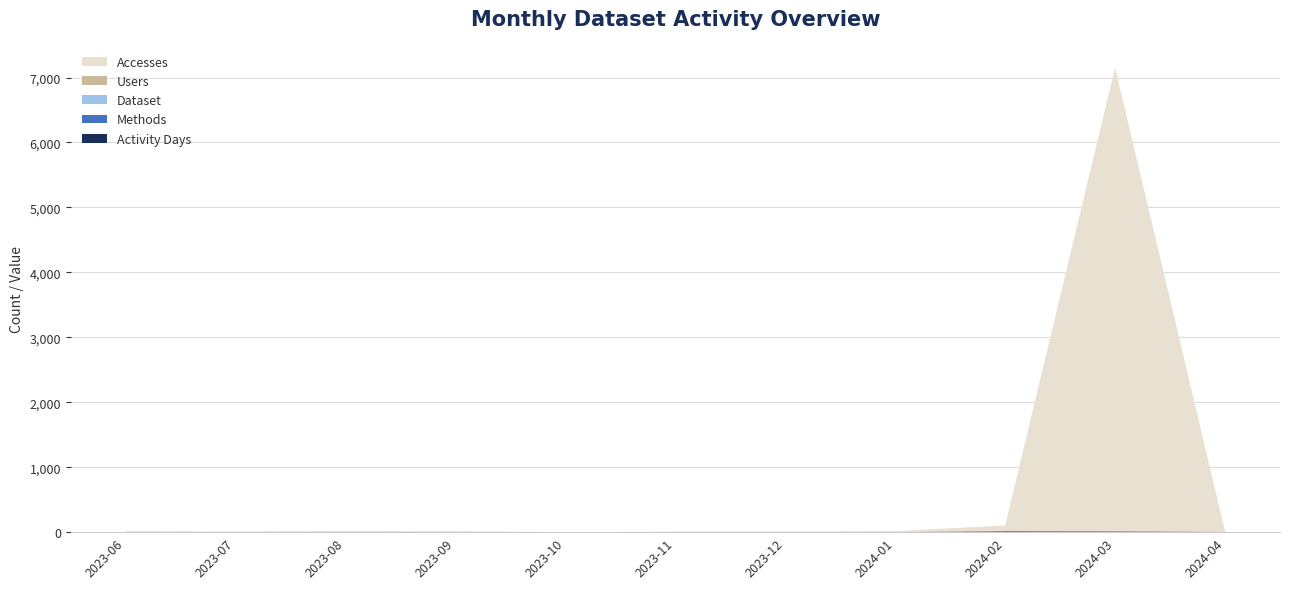

Reading left to right, transcribe all the data shown in this chart.

Activity Days: 2023-06=2	2023-07=1	2023-08=2	2023-09=2	2023-10=0	2023-11=1	2023-12=1	2024-01=1	2024-02=12	2024-03=10	2024-04=3
Methods: 2023-06=1	2023-07=1	2023-08=2	2023-09=1	2023-10=0	2023-11=1	2023-12=1	2024-01=1	2024-02=2	2024-03=2	2024-04=1
Dataset: 2023-06=1	2023-07=1	2023-08=1	2023-09=1	2023-10=0	2023-11=1	2023-12=1	2024-01=1	2024-02=1	2024-03=1	2024-04=1
Users: 2023-06=2	2023-07=1	2023-08=2	2023-09=1	2023-10=0	2023-11=1	2023-12=1	2024-01=1	2024-02=10	2024-03=10	2024-04=2
Accesses: 2023-06=6	2023-07=3	2023-08=7	2023-09=6	2023-10=0	2023-11=1	2023-12=1	2024-01=11	2024-02=78	2024-03=7129	2024-04=3